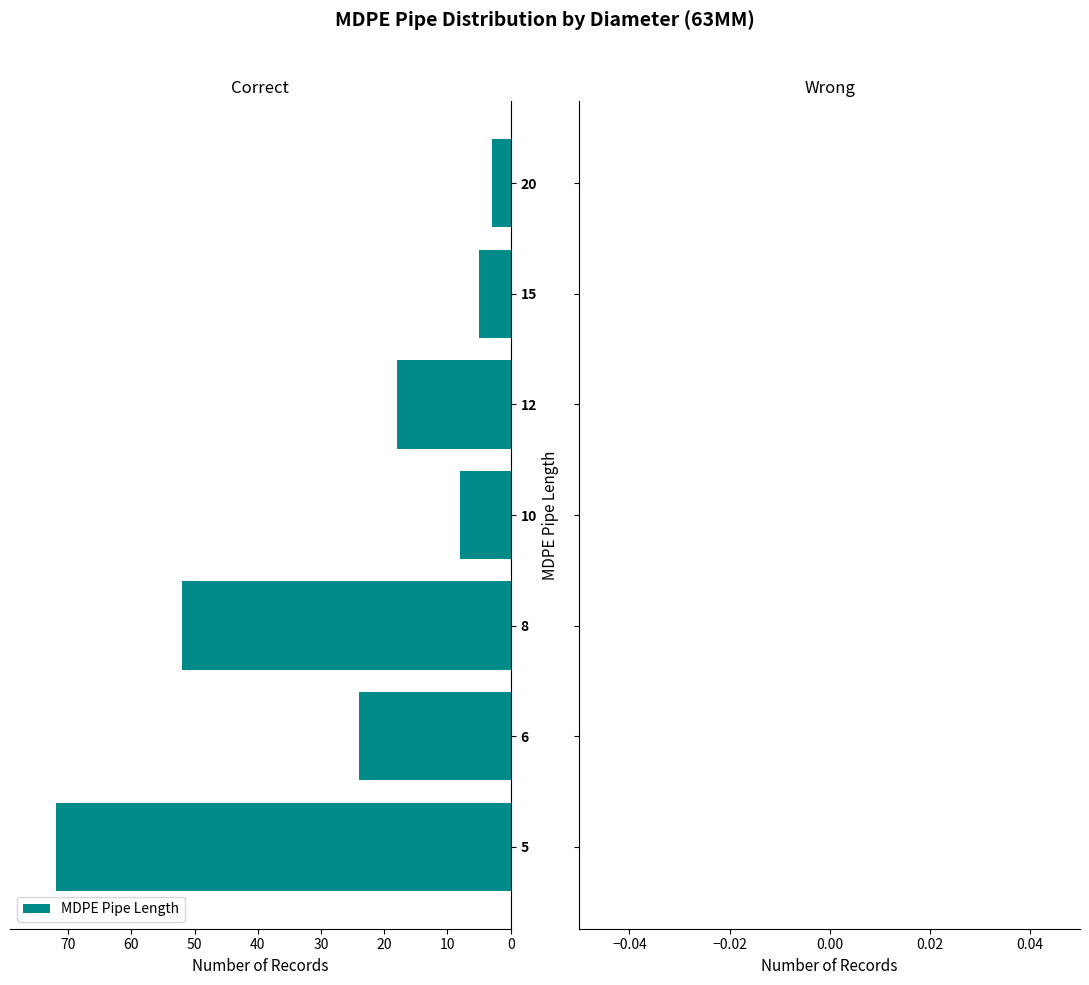

Is it true that the value at 8 is 52?

True